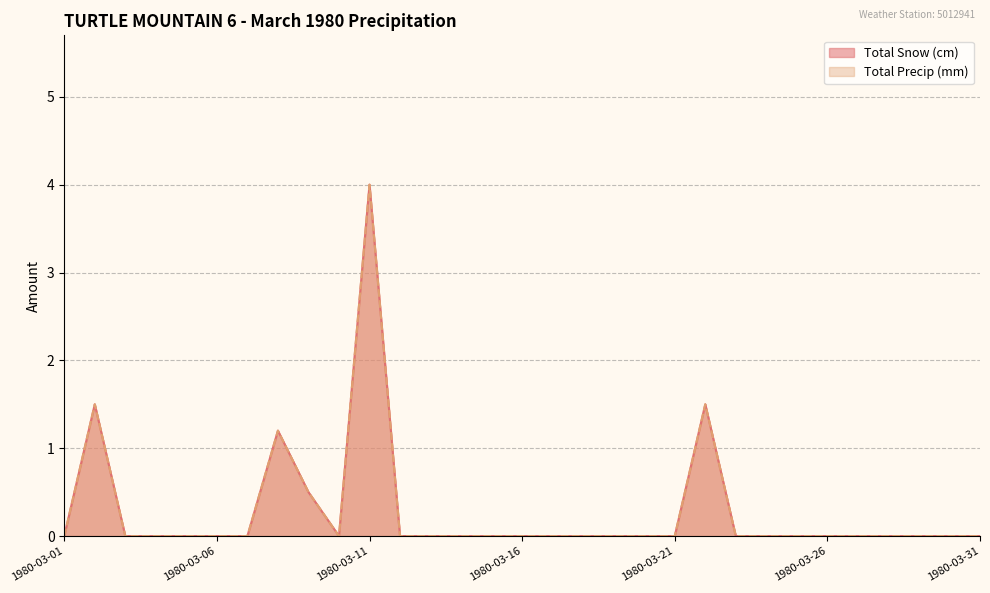

How many positive values does the Total Snow (cm) series have?

5